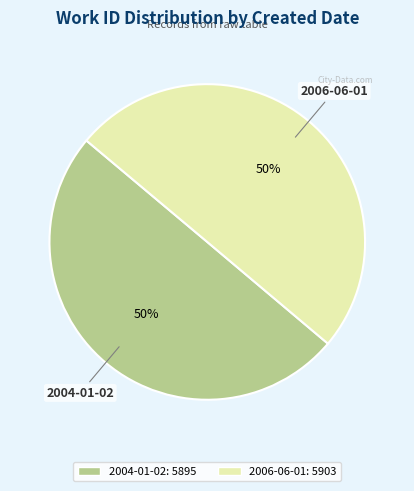

Is it true that 2004-01-02 is 50% of the pie?

True